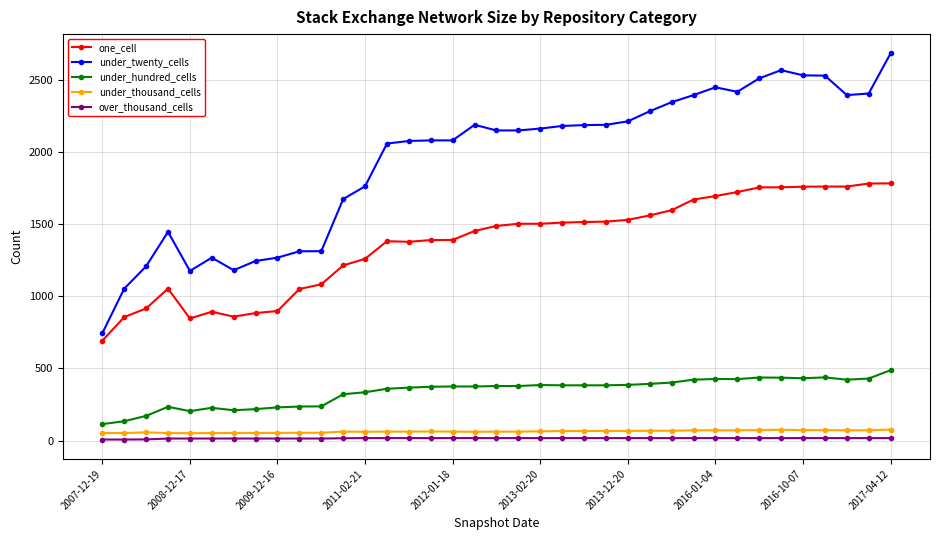

Which series has the widest spread of values?

under_twenty_cells